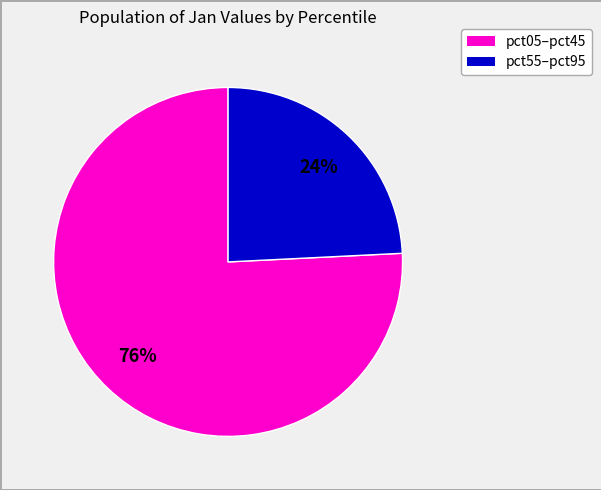

Is there any slice that represents more than half of the pie?

Yes